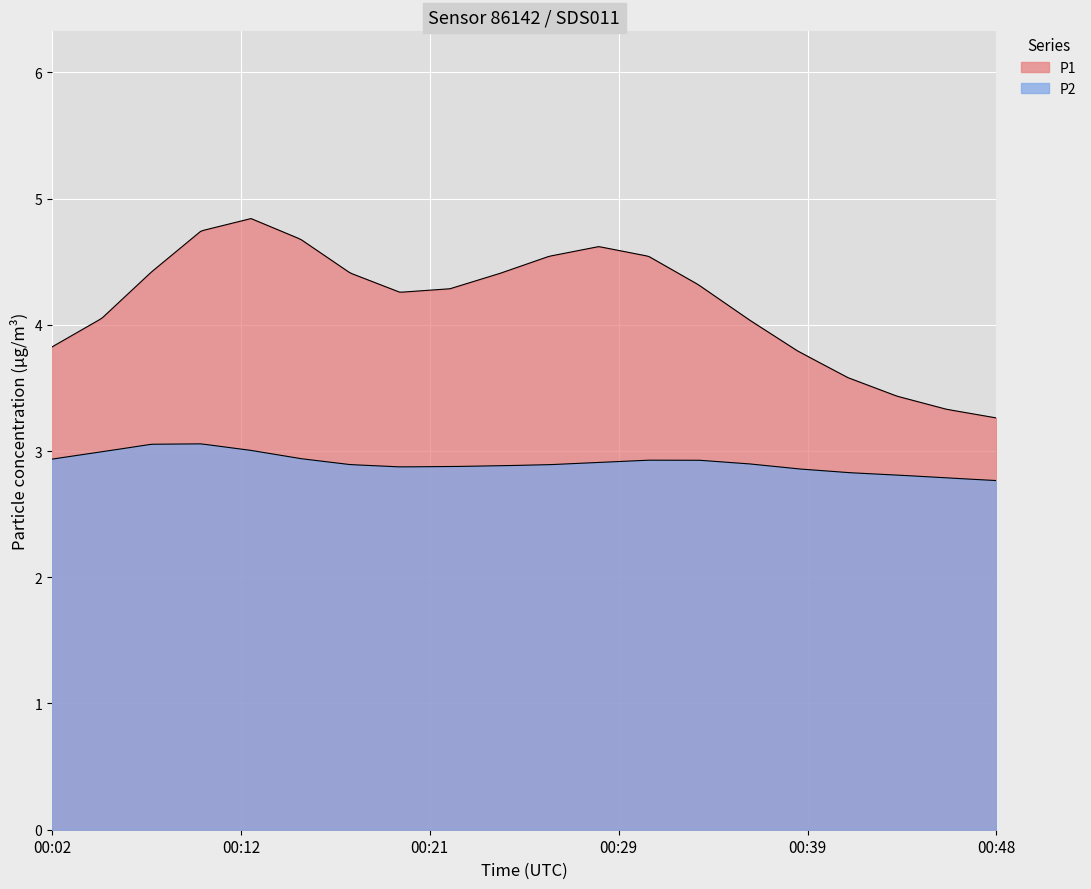

True or false: P2 and P1 intersect in this chart.

False